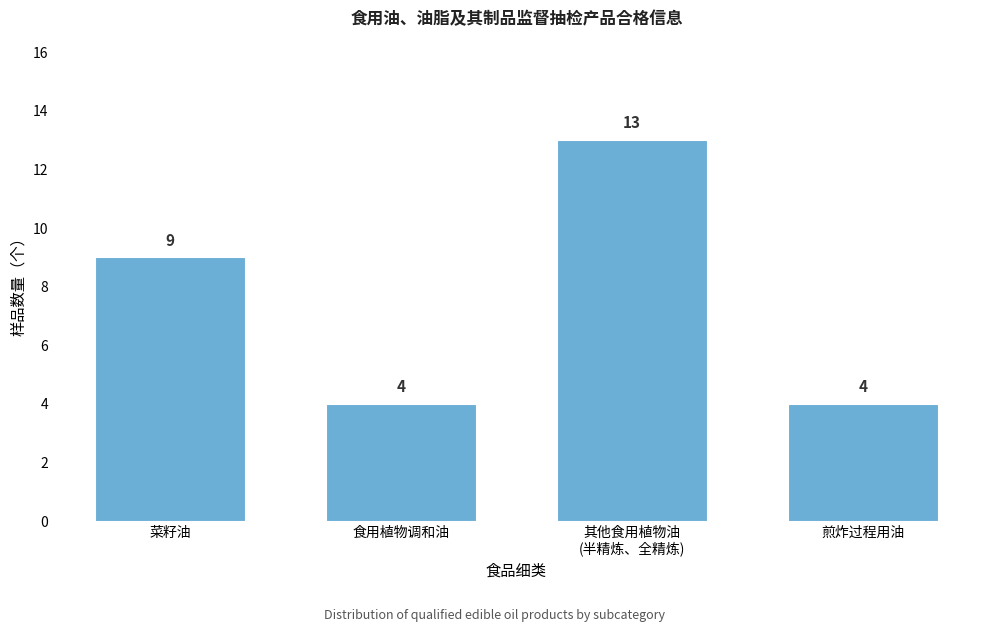

Reading left to right, transcribe all the data shown in this chart.

9	4	13	4